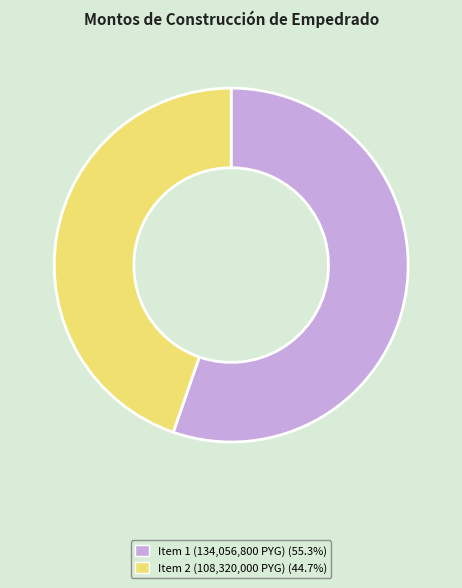

How many slices are in this pie chart?

2